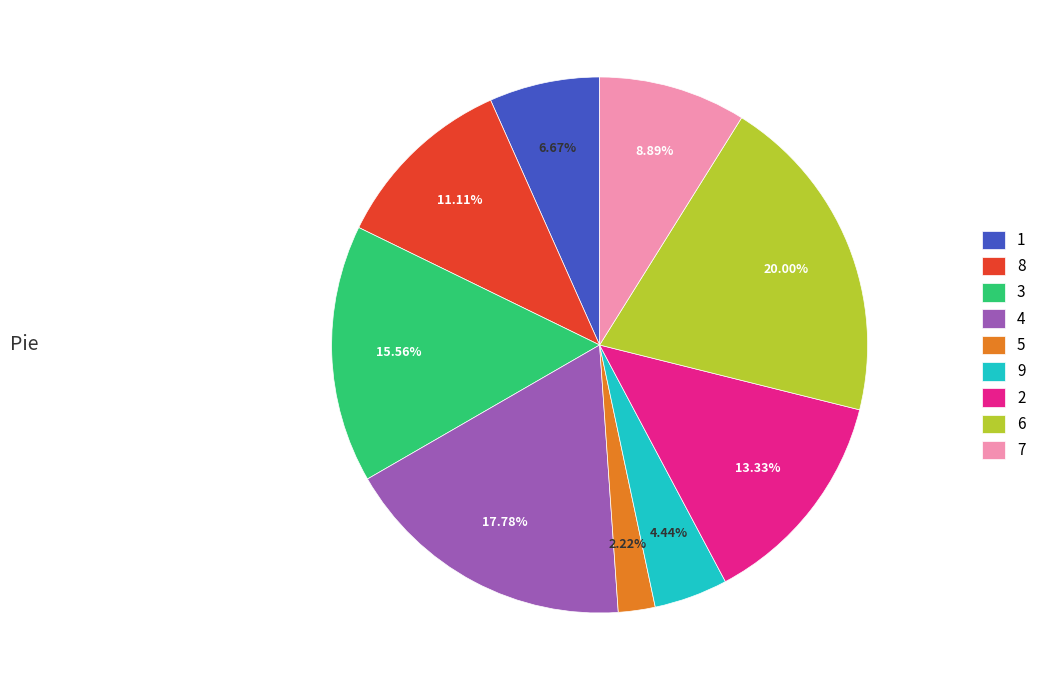

To the nearest percent, what percentage of the pie is 8?

11%